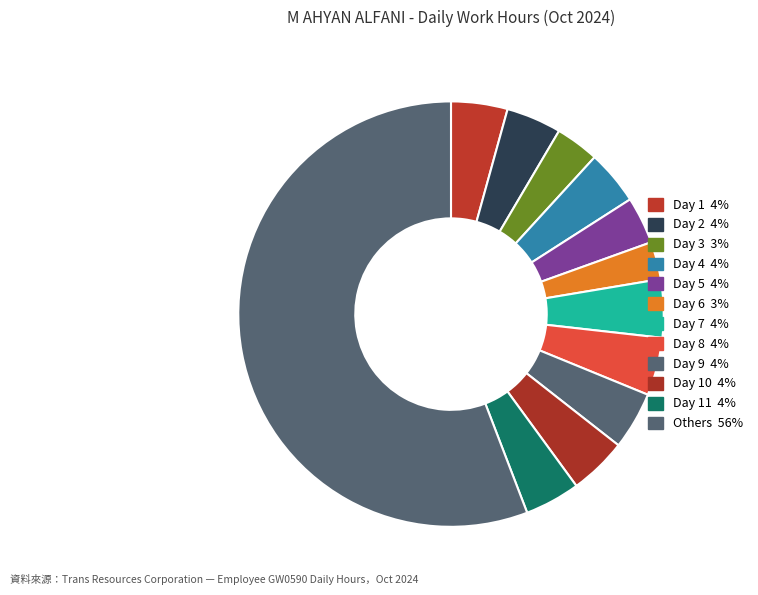

How many slices are in this pie chart?

12